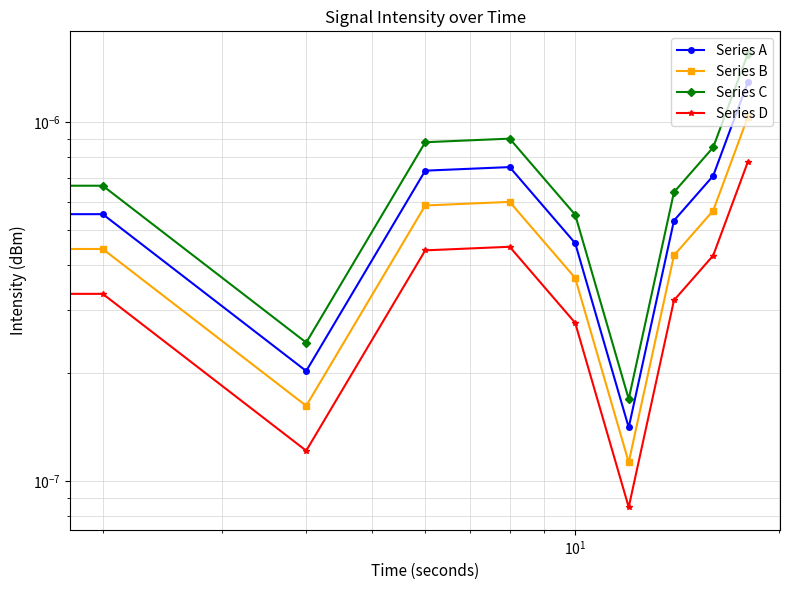

Rank the series by their maximum value, from highest to lowest.

Series C, Series A, Series B, Series D